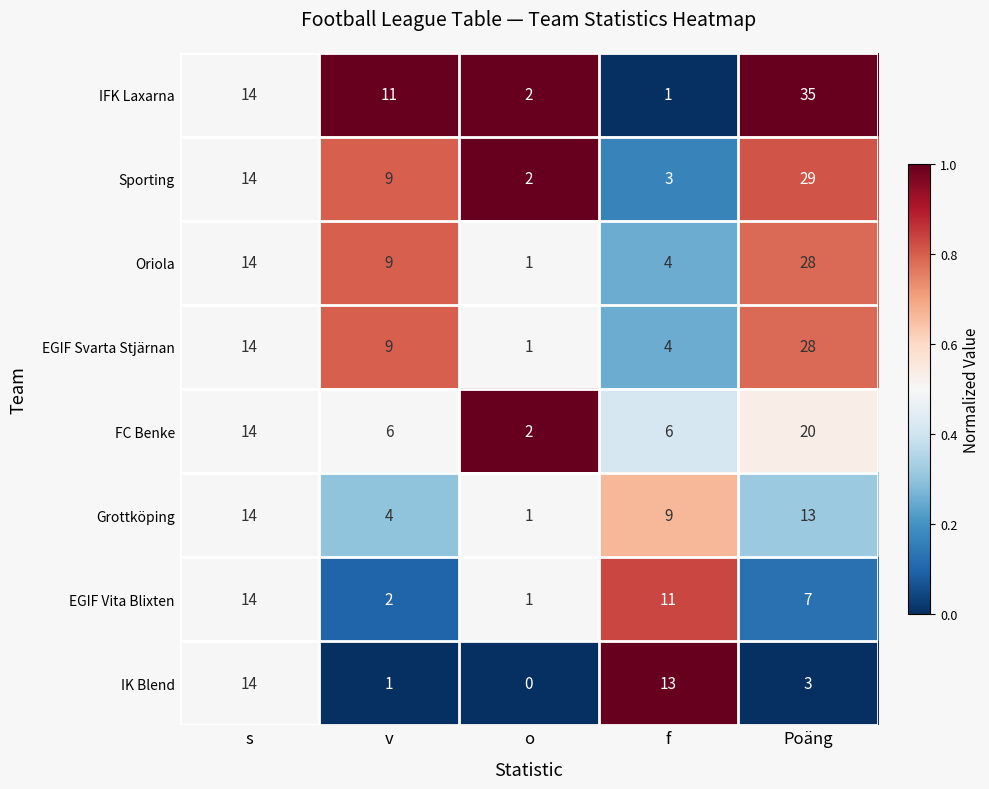

Is it true that Sporting equals 14 at s?

True